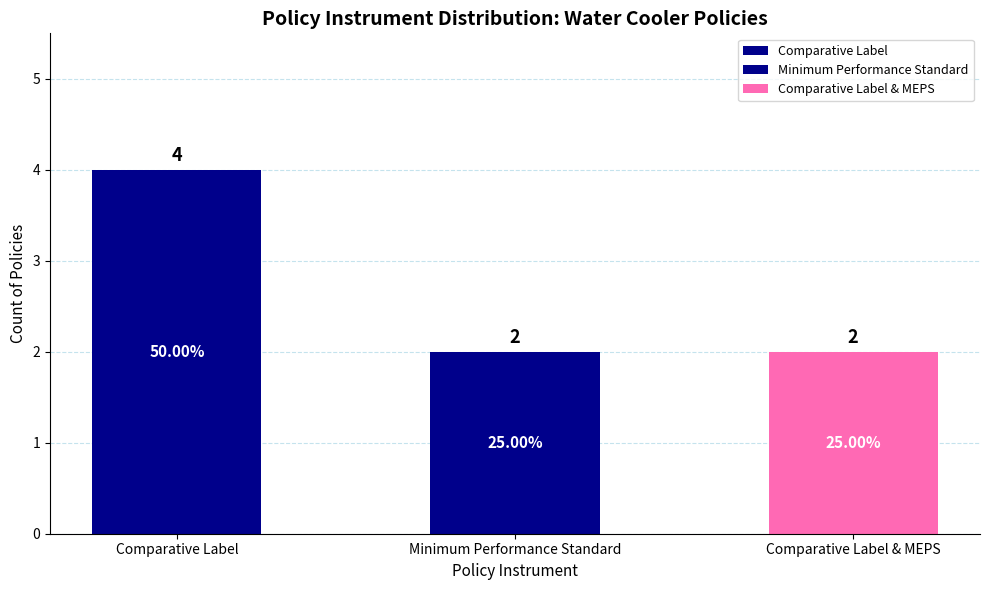

Reading right to left, transcribe all the data shown in this chart.

Comparative Label & MEPS=2	Minimum Performance Standard=2	Comparative Label=4